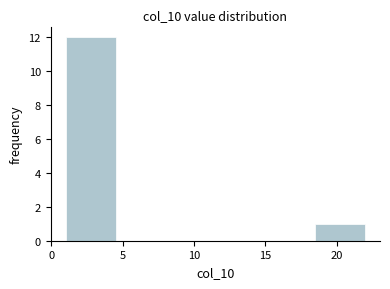

What is the height of the bar covering 18.5 to 22.0 on the x-axis? The values are not printed on the chart, so give them approximately, as read against the axis.

1